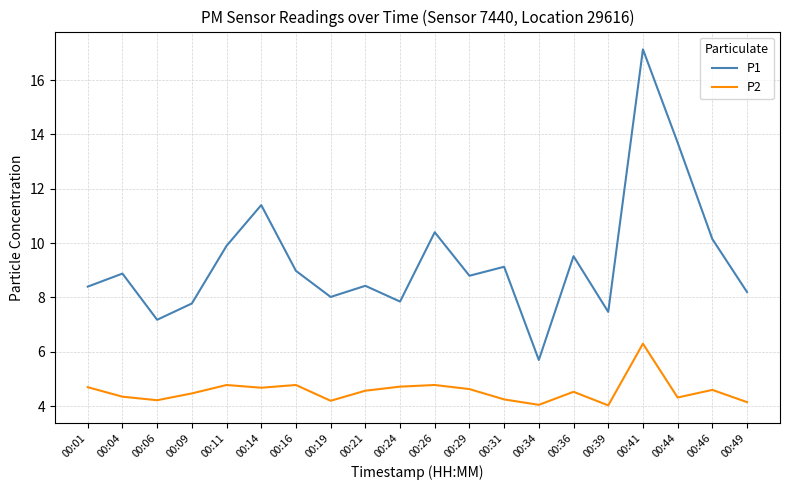

True or false: P1 has more than 2 points higher than both neighbors.

True